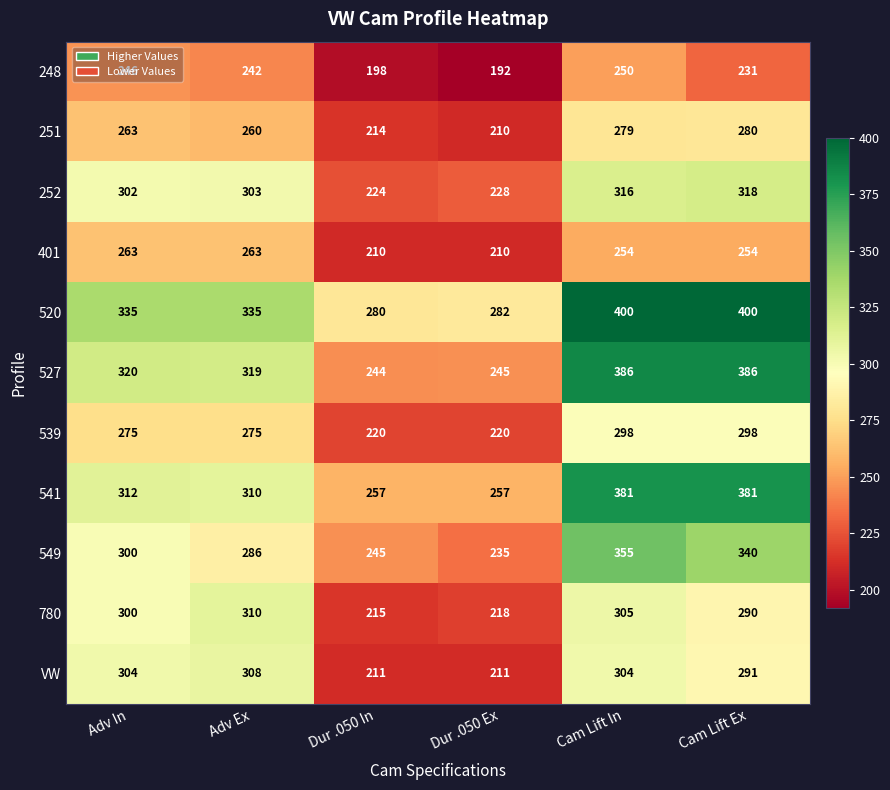

What is the difference between the 549 values at Cam Lift Ex and Adv In?

40